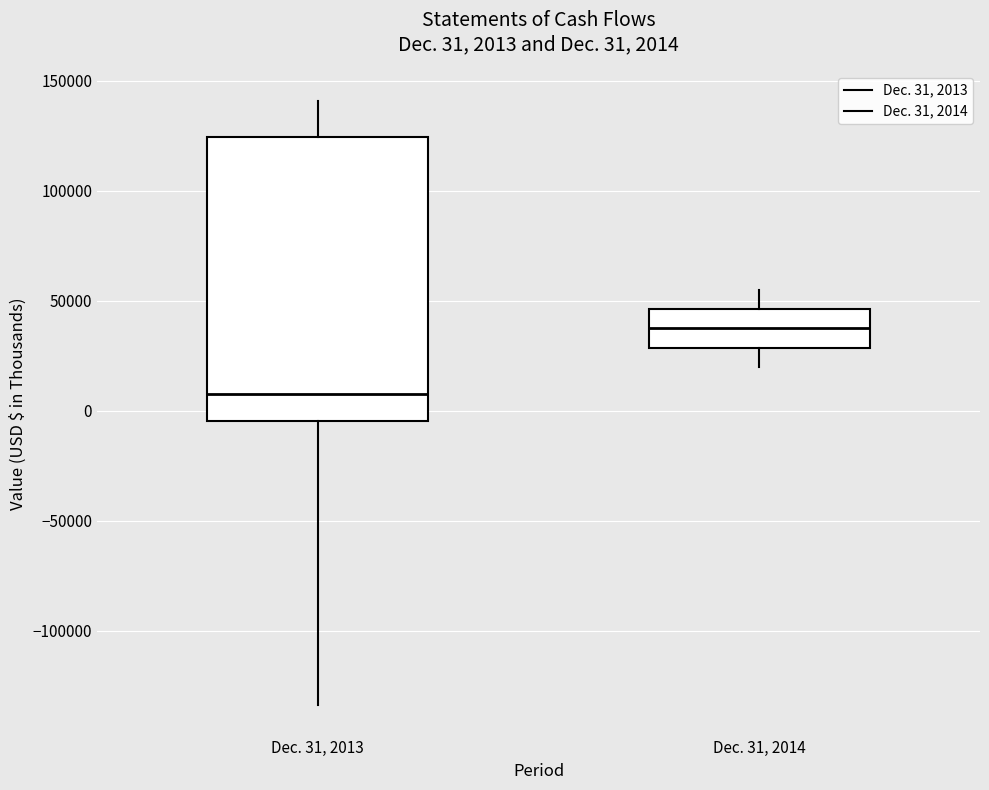

Which box is the tallest, from its lower edge to its upper edge?

Dec. 31, 2013